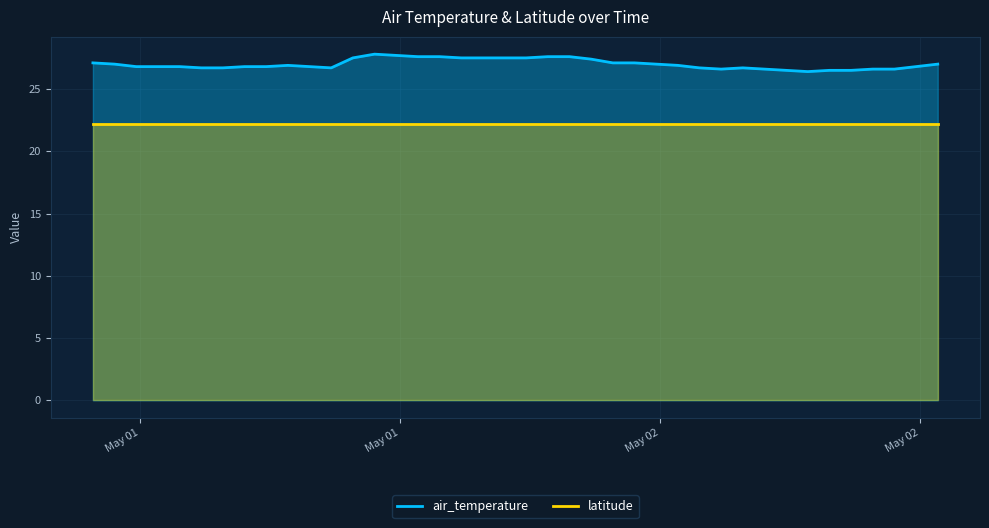

Which series has the largest range (max minus min)?

air_temperature